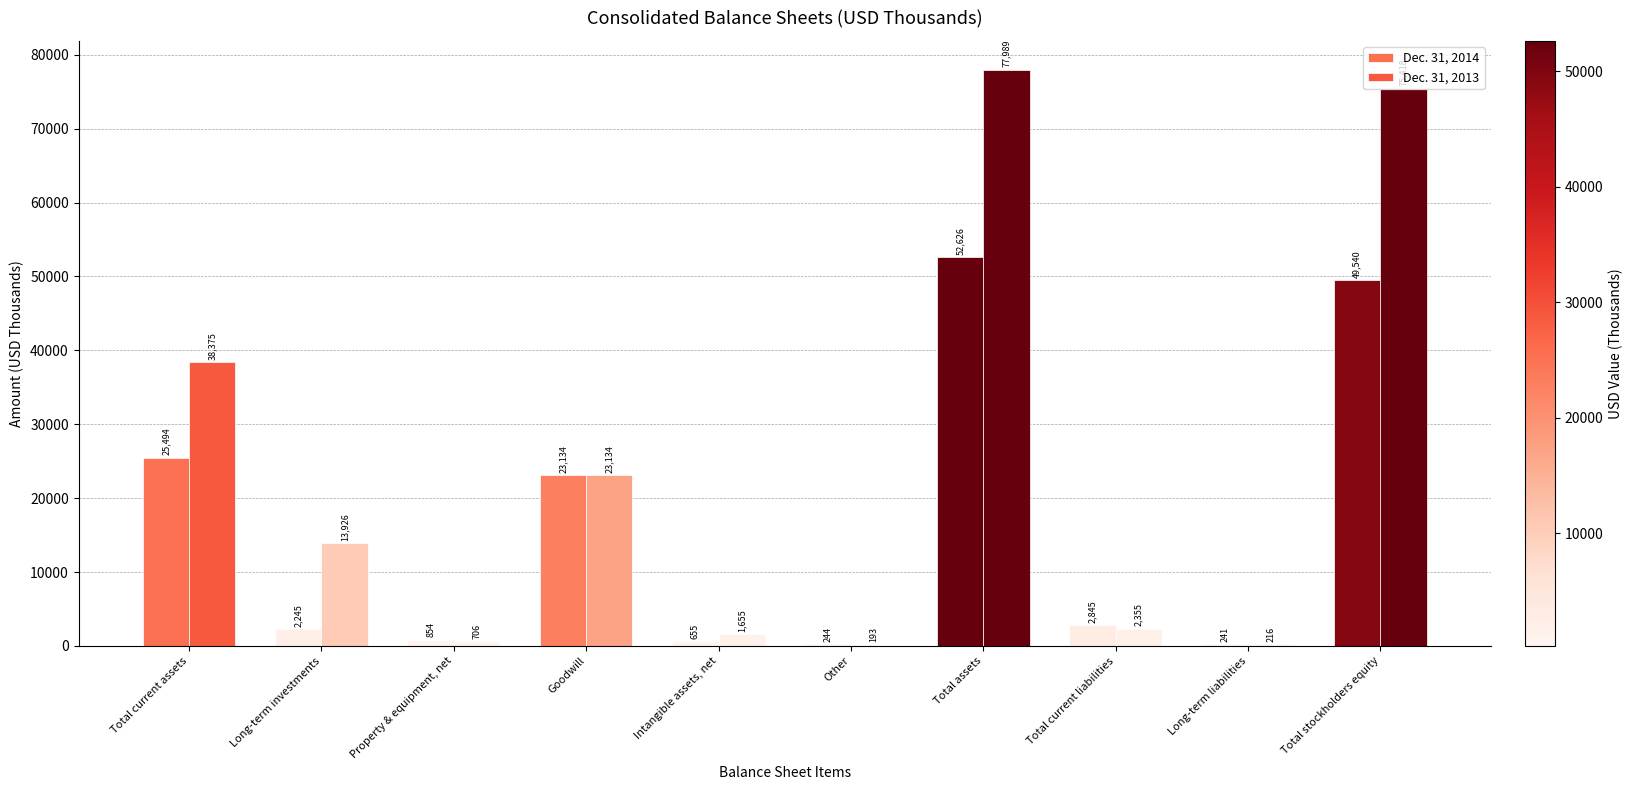

What is the smallest value displayed?

193